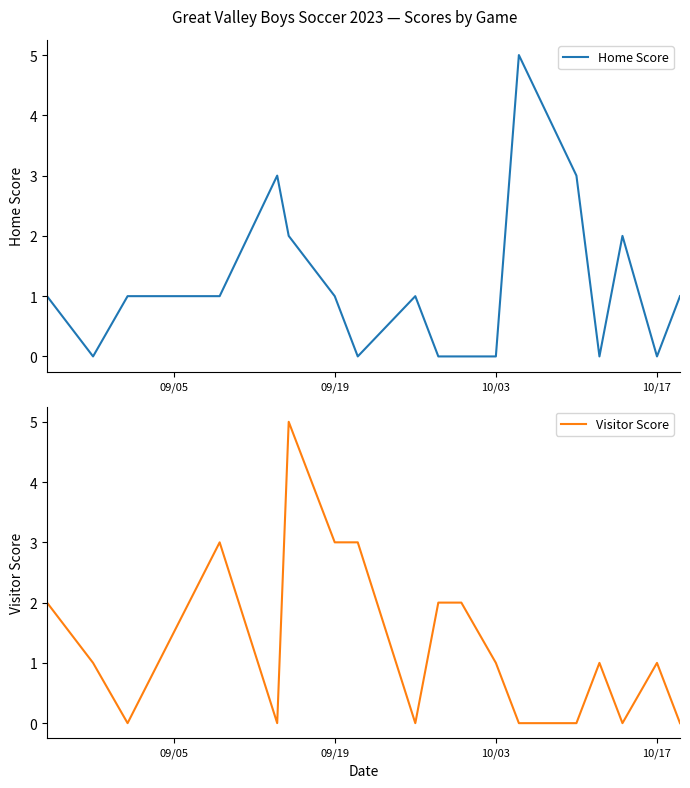

True or false: Home Score has a value of 3 at 10/17.

False